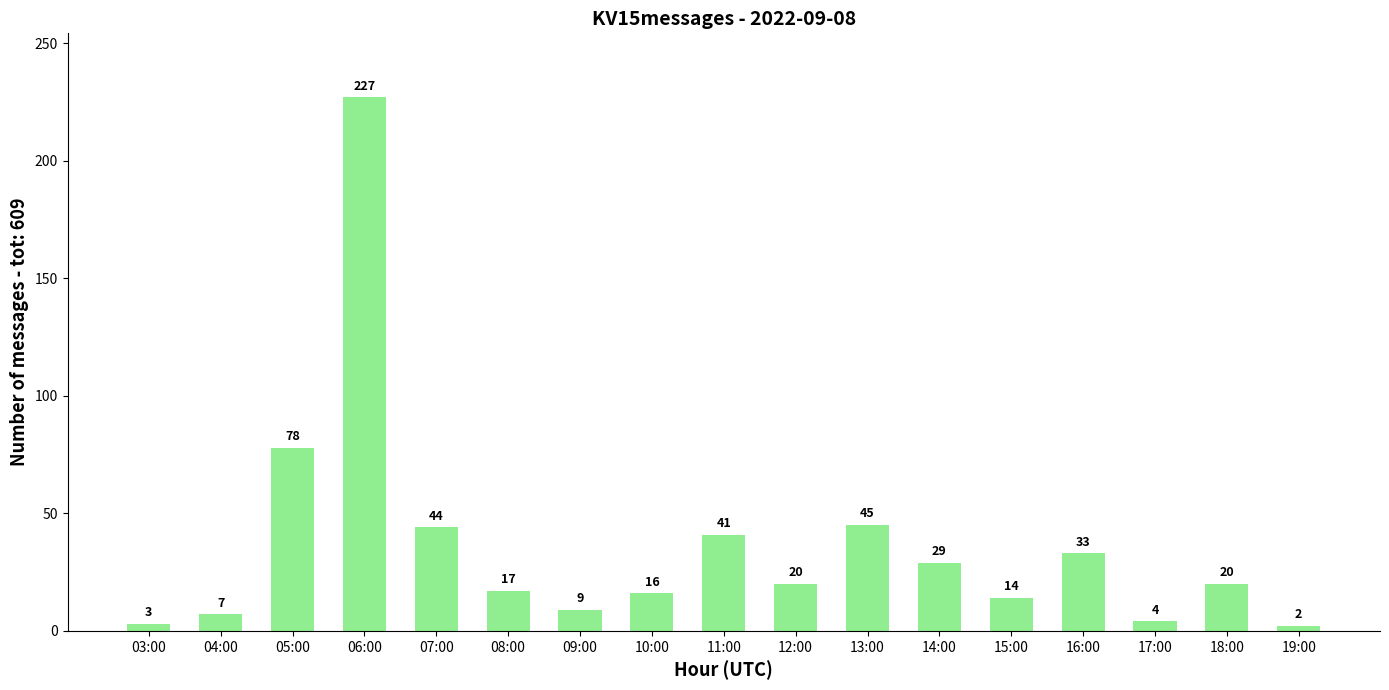

What is the change in value from 08:00 to 10:00?

-1